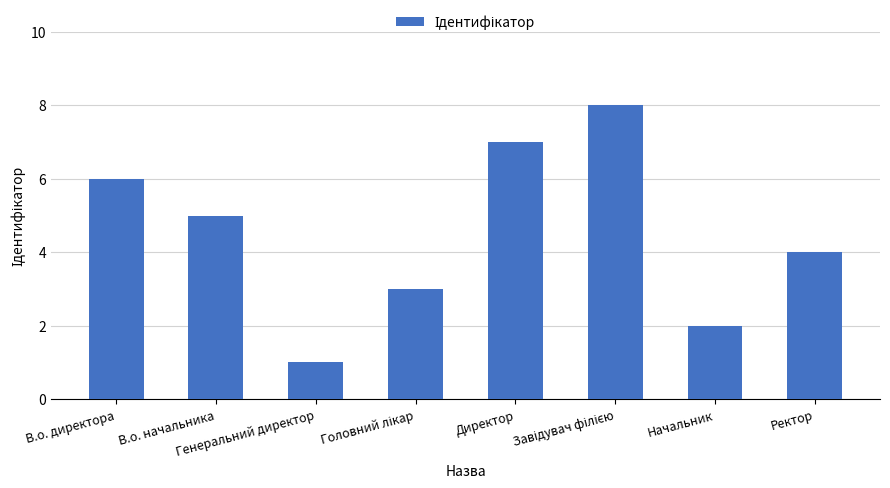

Are the bars horizontal?

No